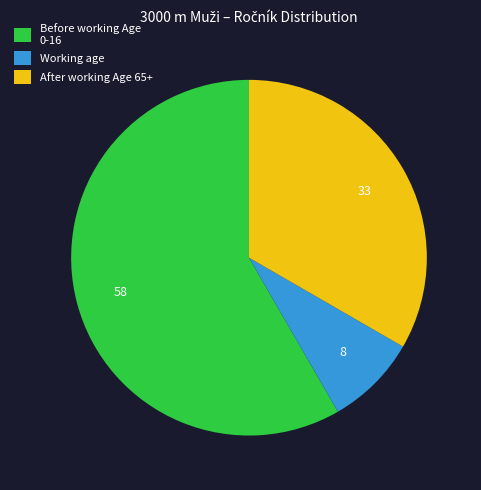

Is Before working Age 0-16 the majority of the pie?

Yes